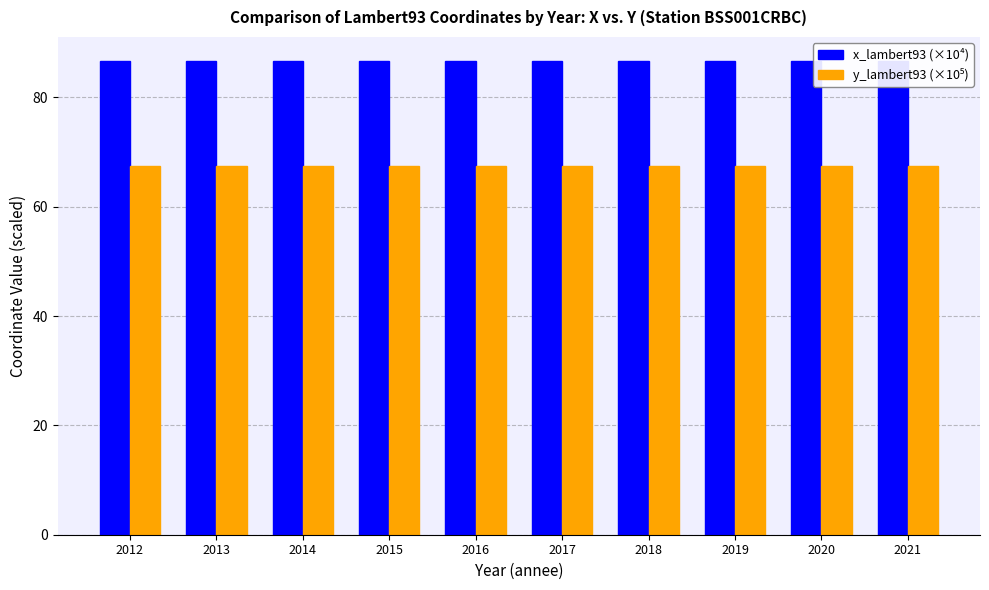

List the series in order of their overall mean, highest first.

x_lambert93 (×10⁴), y_lambert93 (×10⁵)